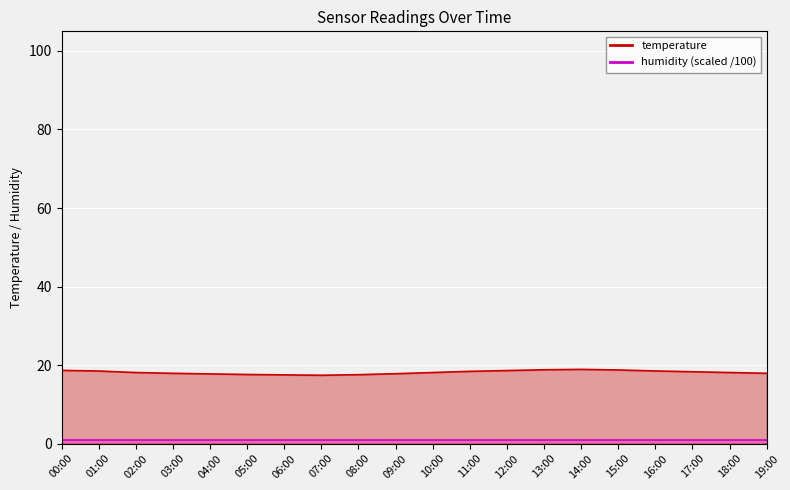

What is the label of the 13th point from the left?

12:00